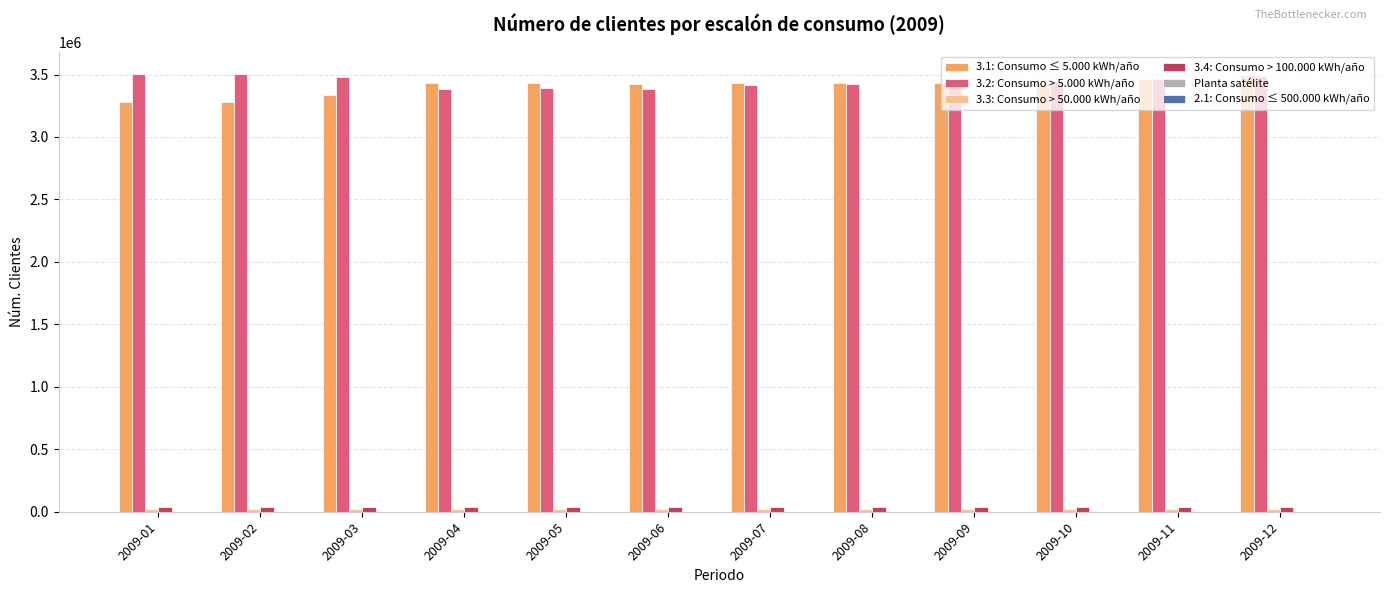

The value of 3.1: Consumo ≤ 5.000 kWh/año at 2009-07 is 3432881. True or false?

True